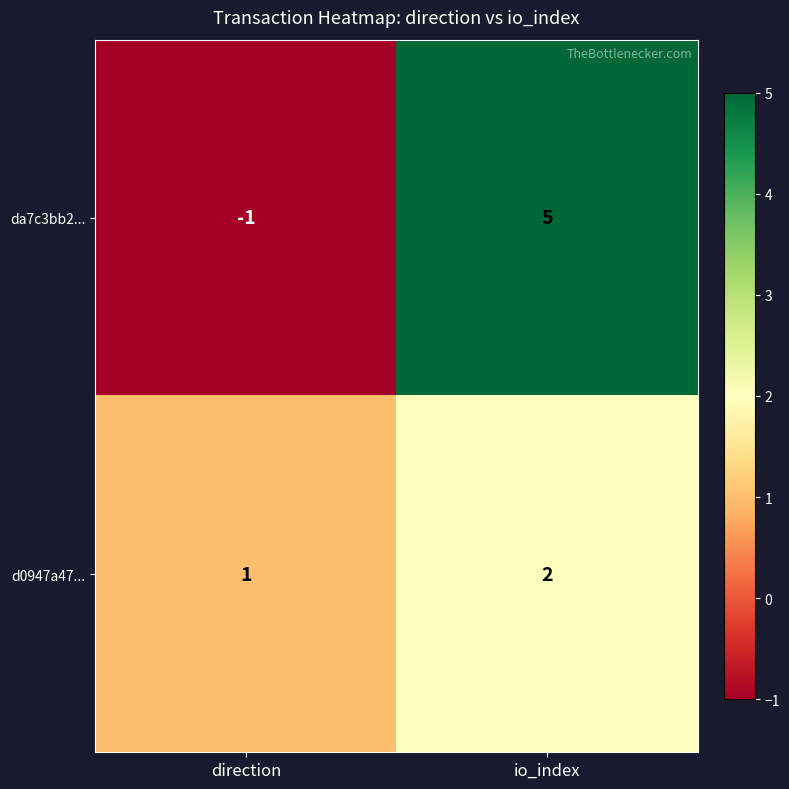

Reading left to right, transcribe all the data shown in this chart.

da7c3bb2...: direction=-1	io_index=5
d0947a47...: direction=1	io_index=2